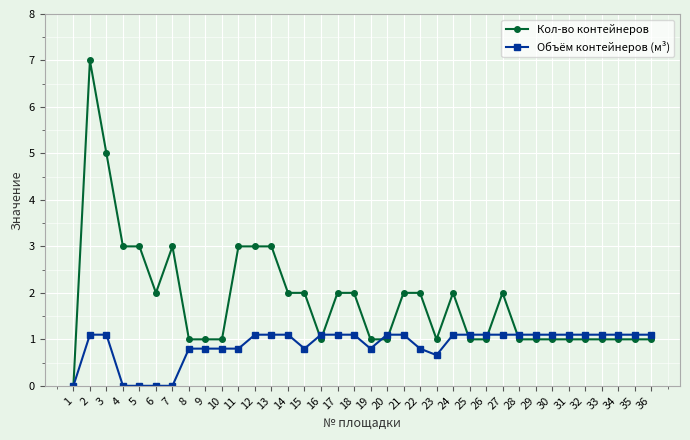

Where is the first local maximum for Кол-во контейнеров?

2